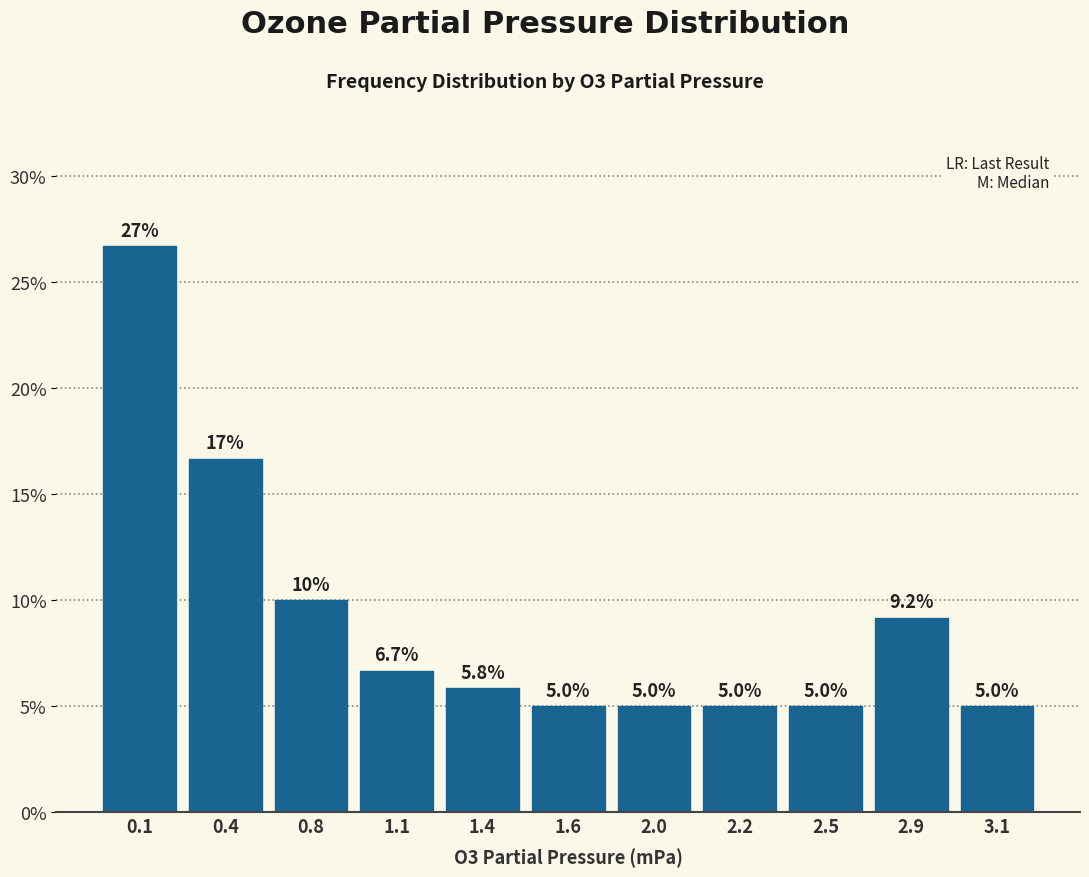

Reading right to left, transcribe all the data shown in this chart.

5.0	9.2	5.0	5.0	5.0	5.0	5.8	6.7	10.0	16.7	26.7